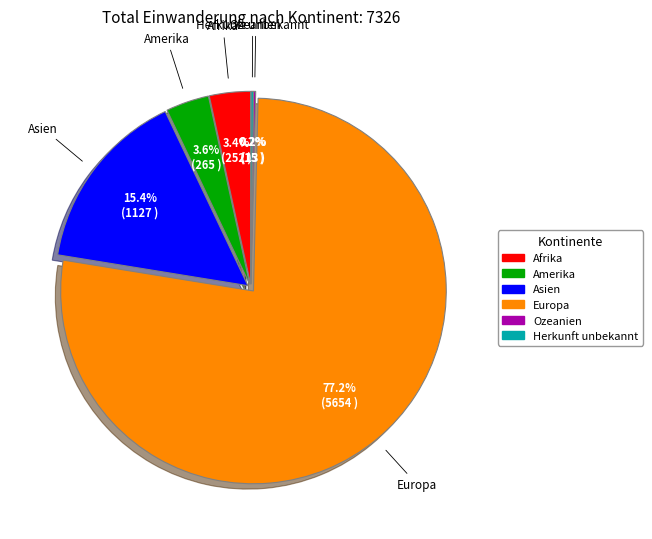

True or false: Europa accounts for 77% of the total.

True